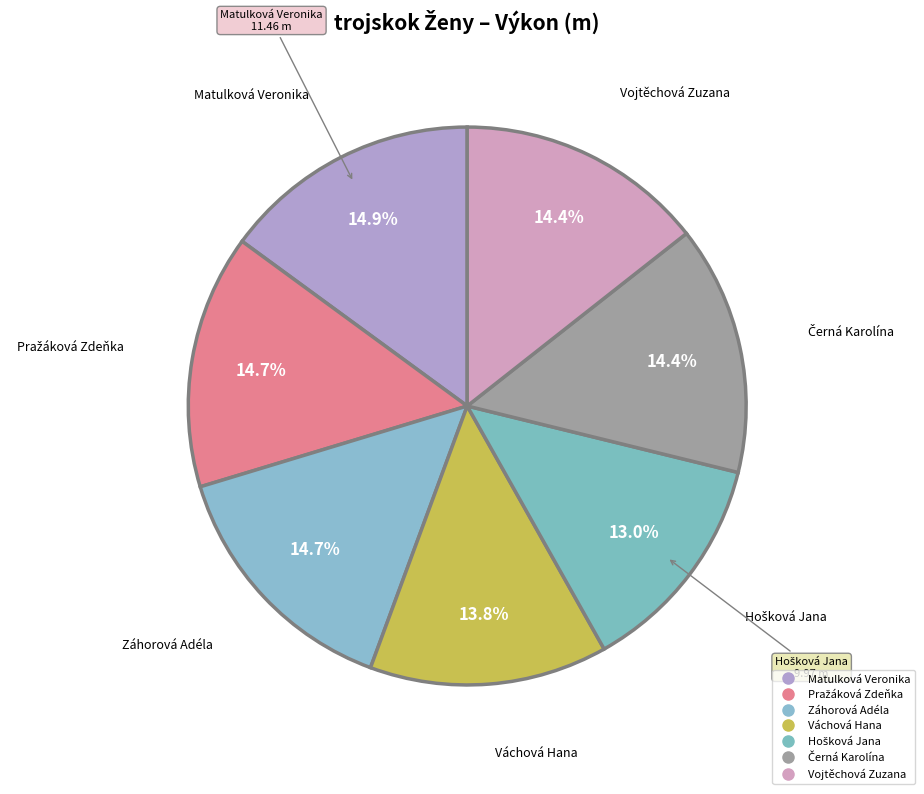

What portion of the pie excludes Hošková Jana?

87.0%